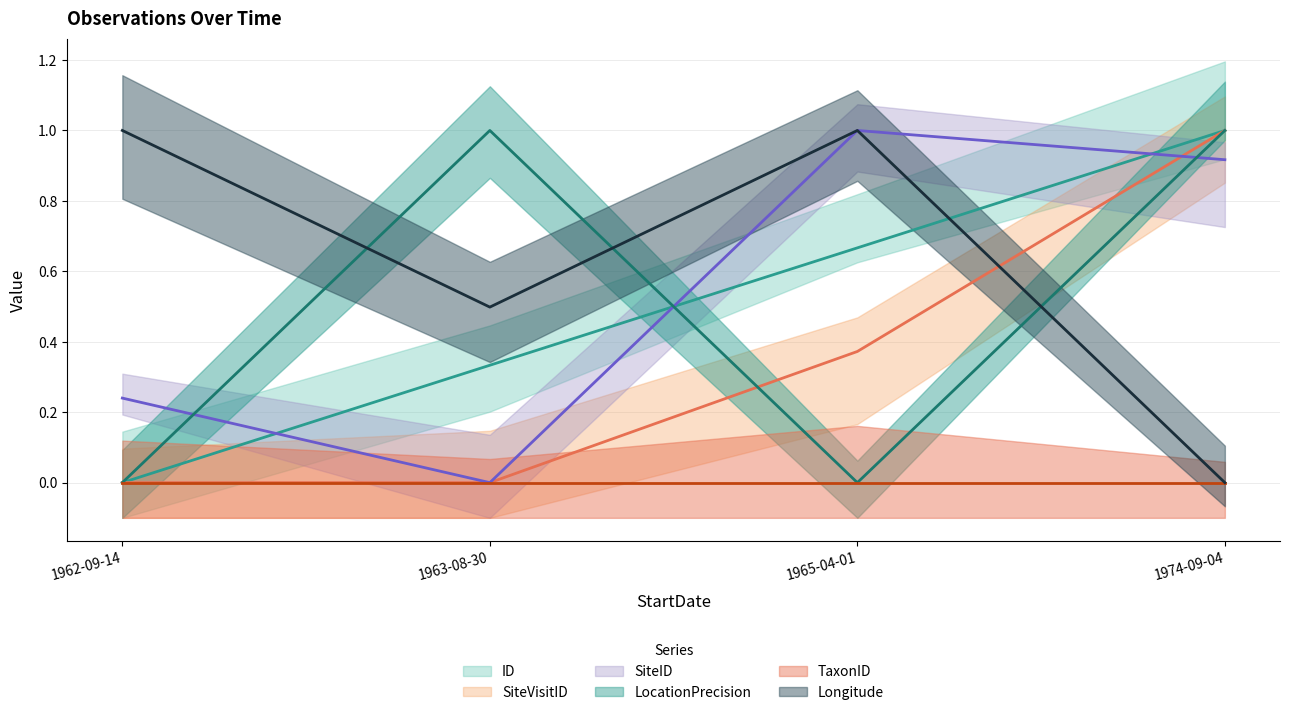

What is the difference between the highest and lowest values at 1962-09-14?

1.0